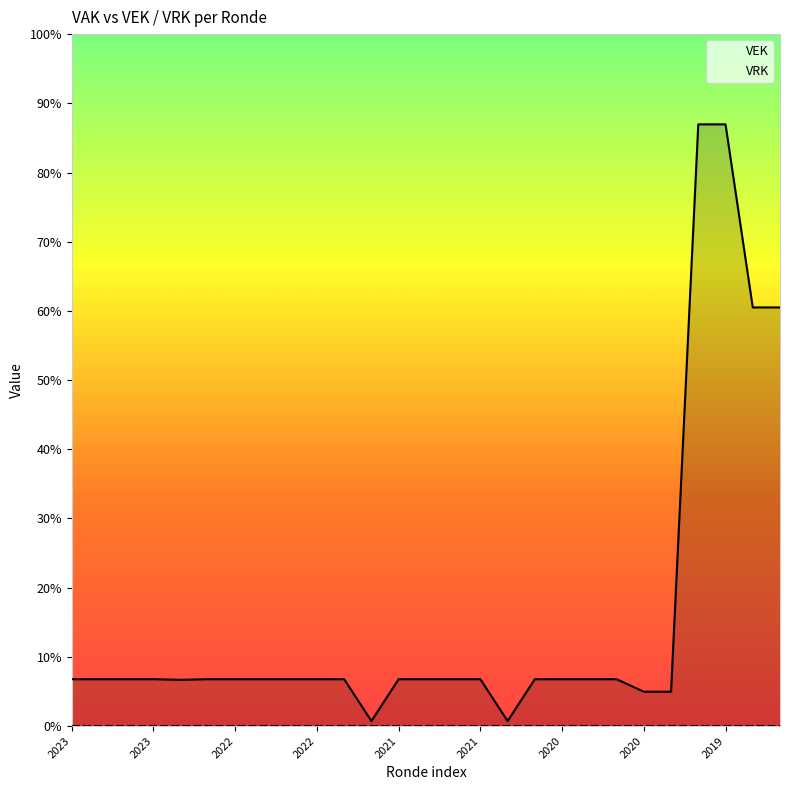

Which series has the largest total across all categories?

VEK